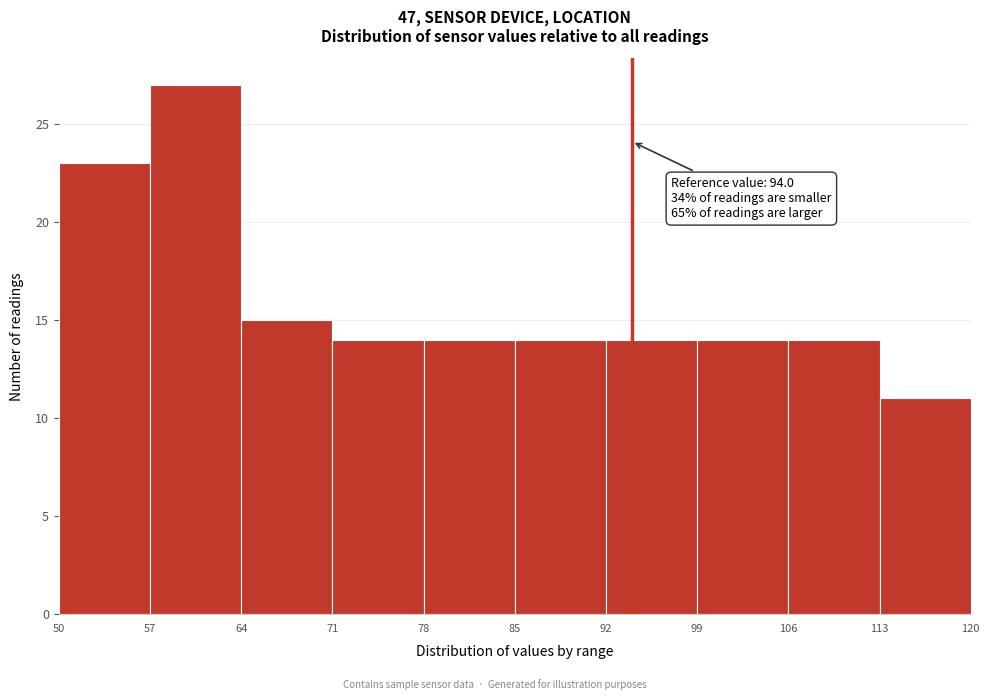

Over which range of the x-axis is the bar tallest?

57 to 64